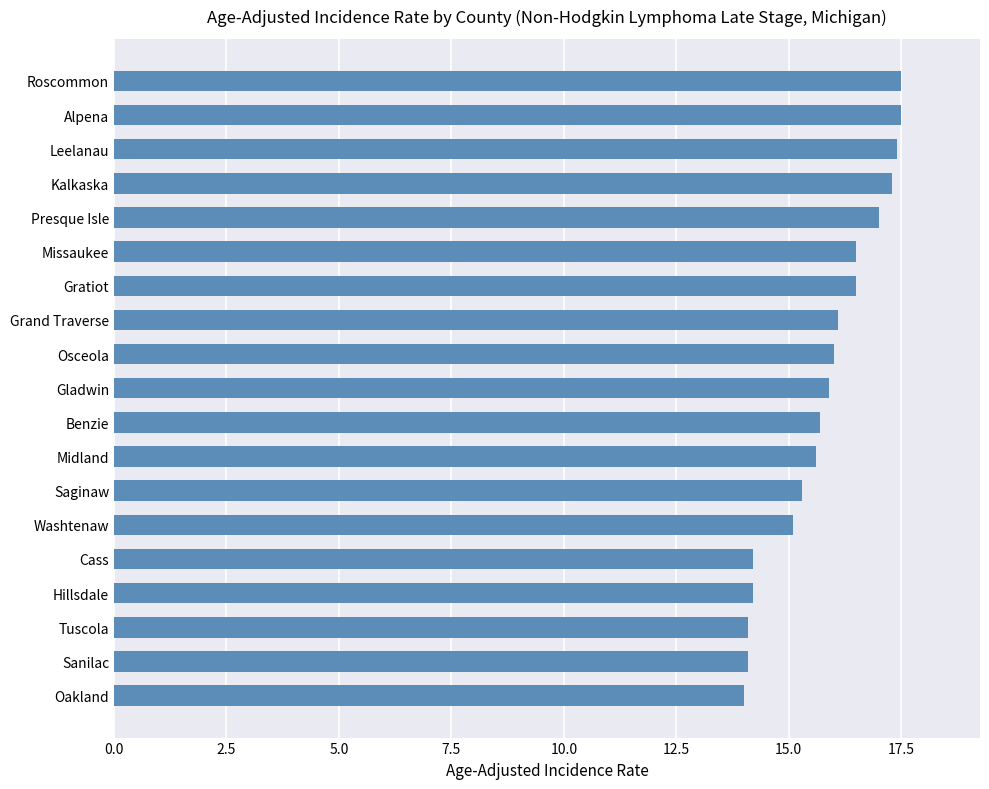

What is the smallest value displayed?

14.0